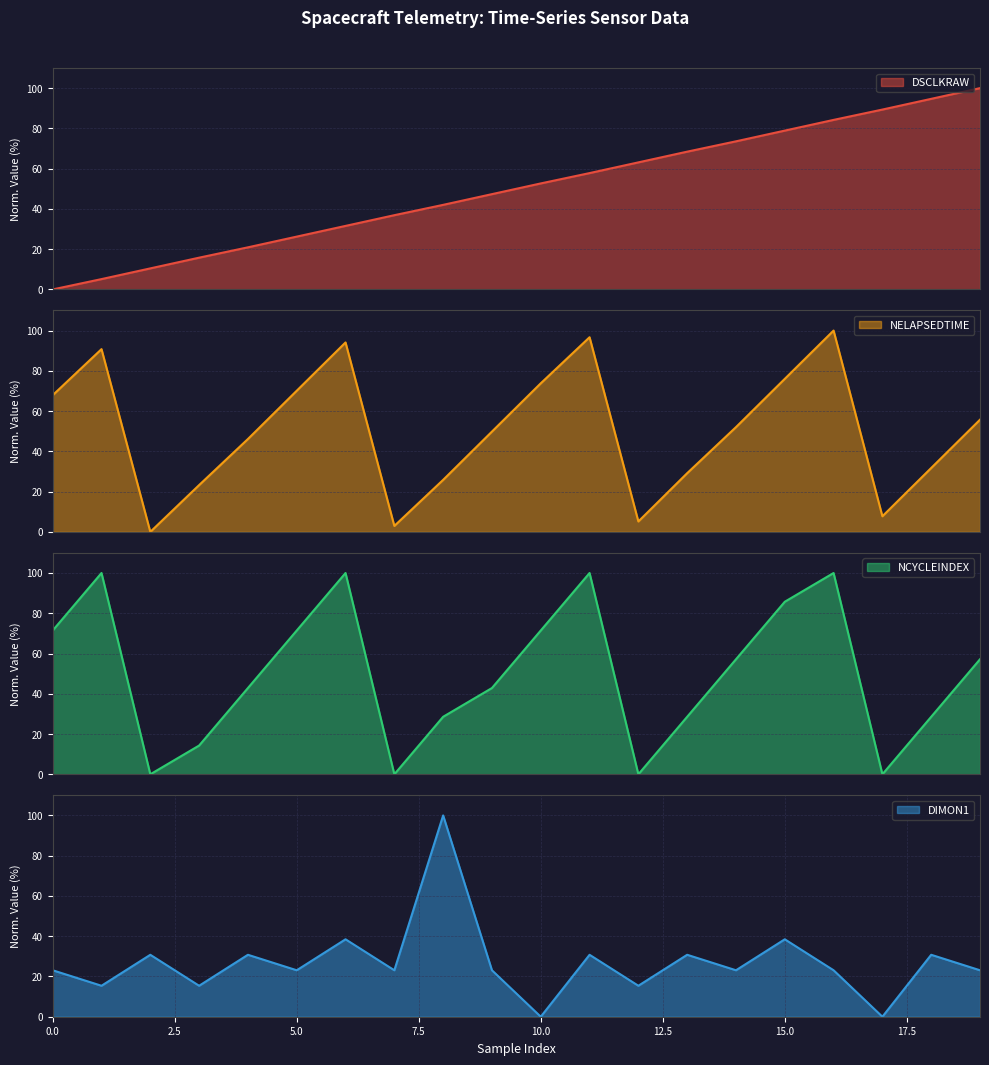

Between 16 and 14, which is larger?

16